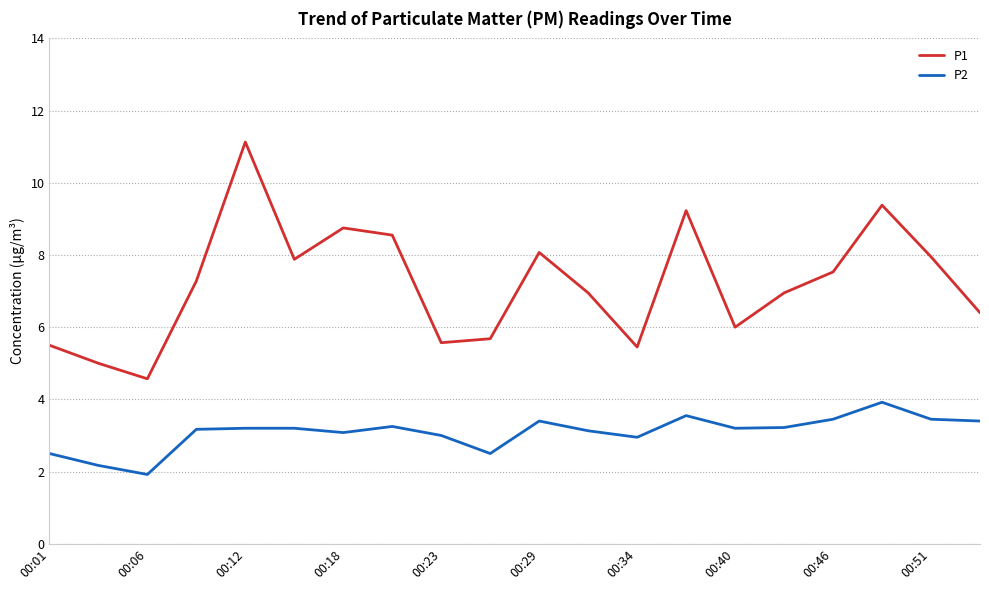

Count the number of data series in this chart.

2